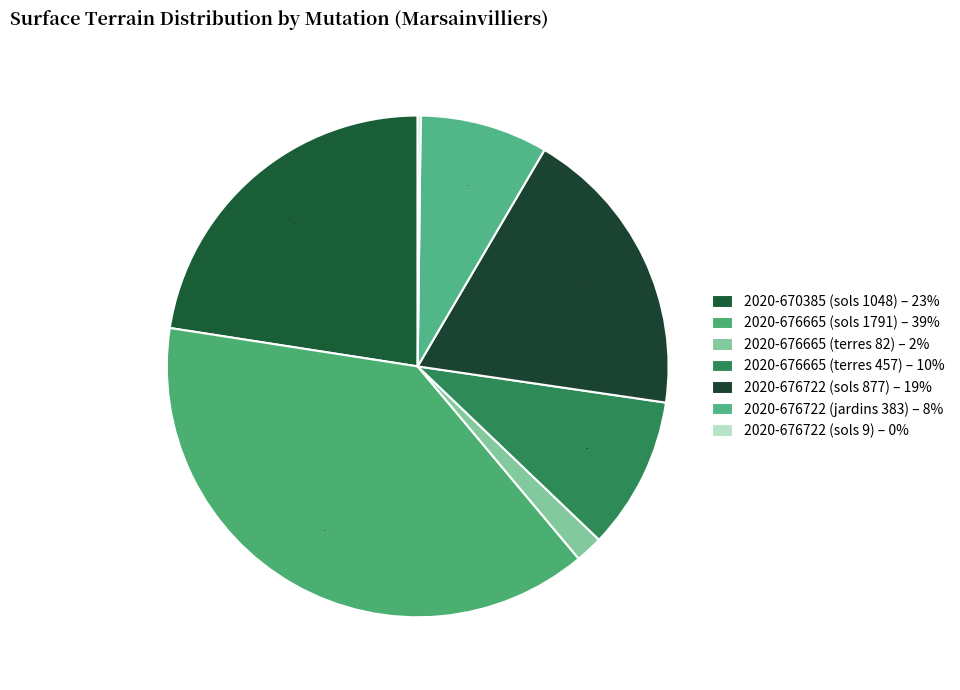

What percentage do 2020-676722 (jardins 383) and 2020-676665 (sols 1791) together represent?

46.8%